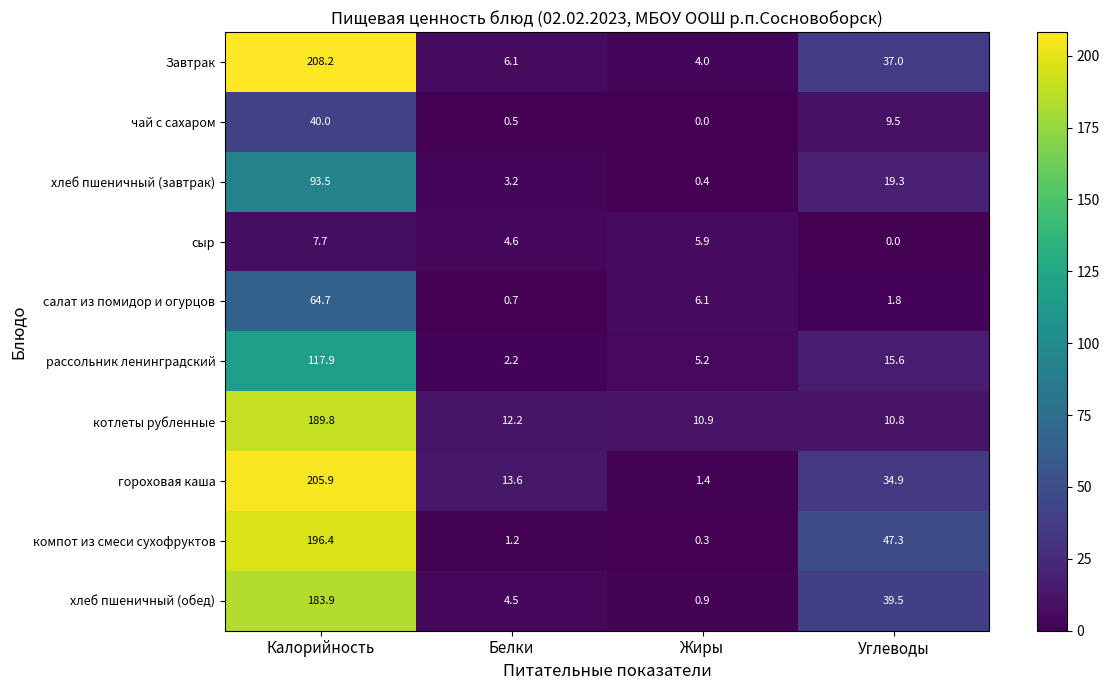

Between Калорийность and Белки, which series saw the biggest shift?

Завтрак